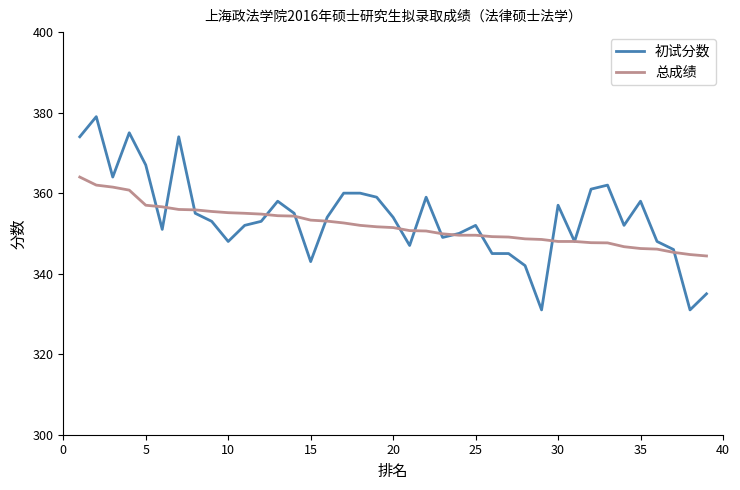

Rank the series by their average value, from lowest to highest.

总成绩, 初试分数